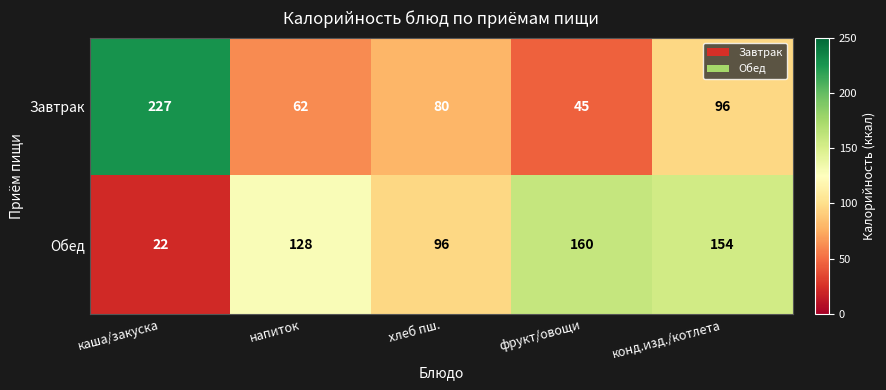

How many data points does each series have?

5